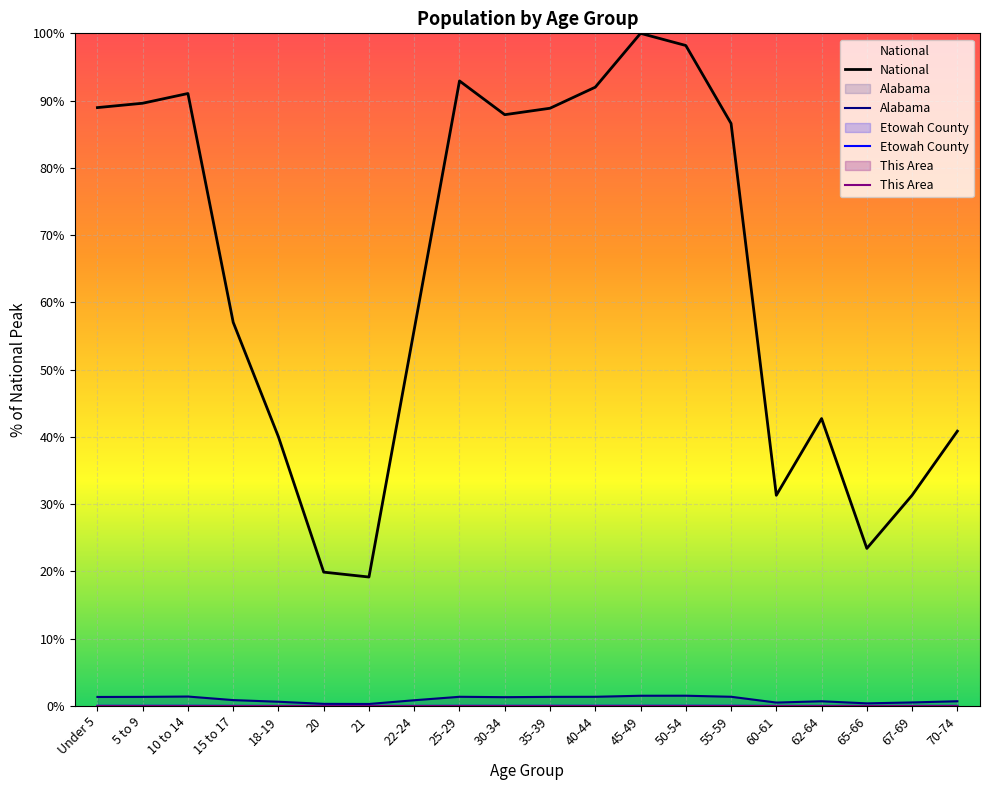

Which has a higher value, 5 to 9 or 15 to 17?

5 to 9